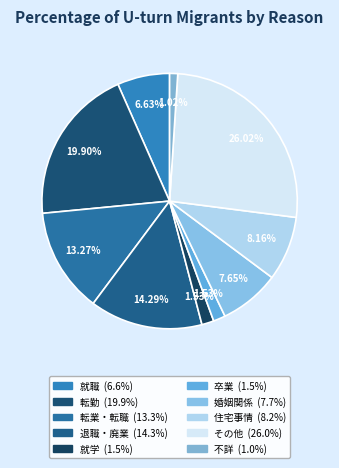

To the nearest percent, what is the combined percentage of 転業・転職 and 就学?

15%